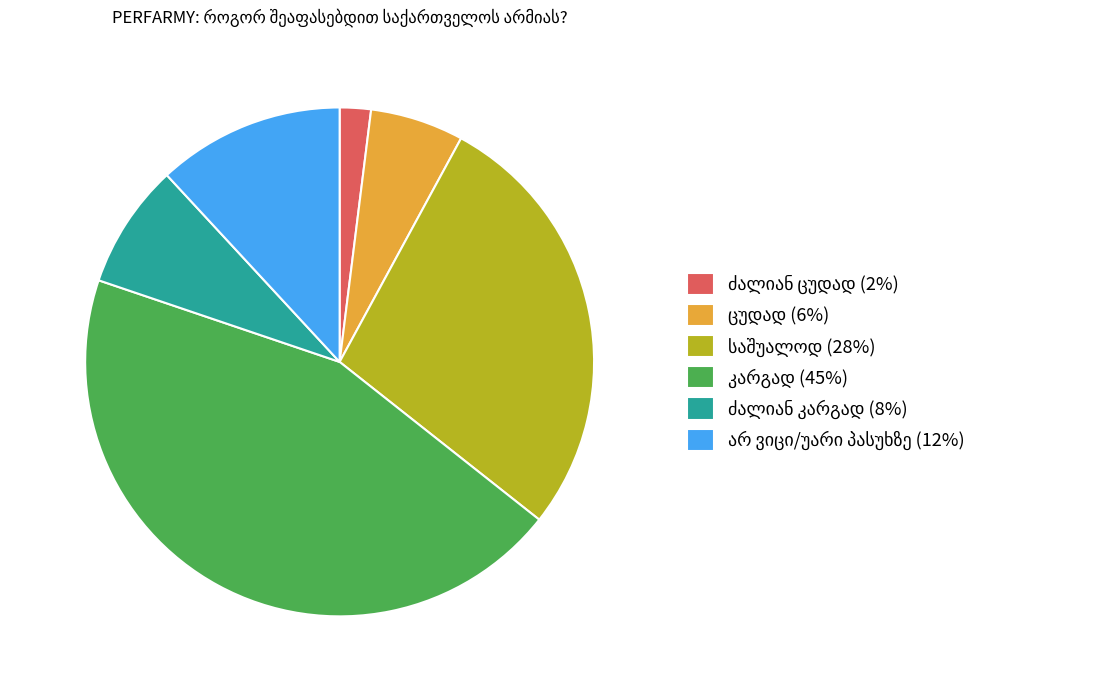

Does any single category account for the majority?

No